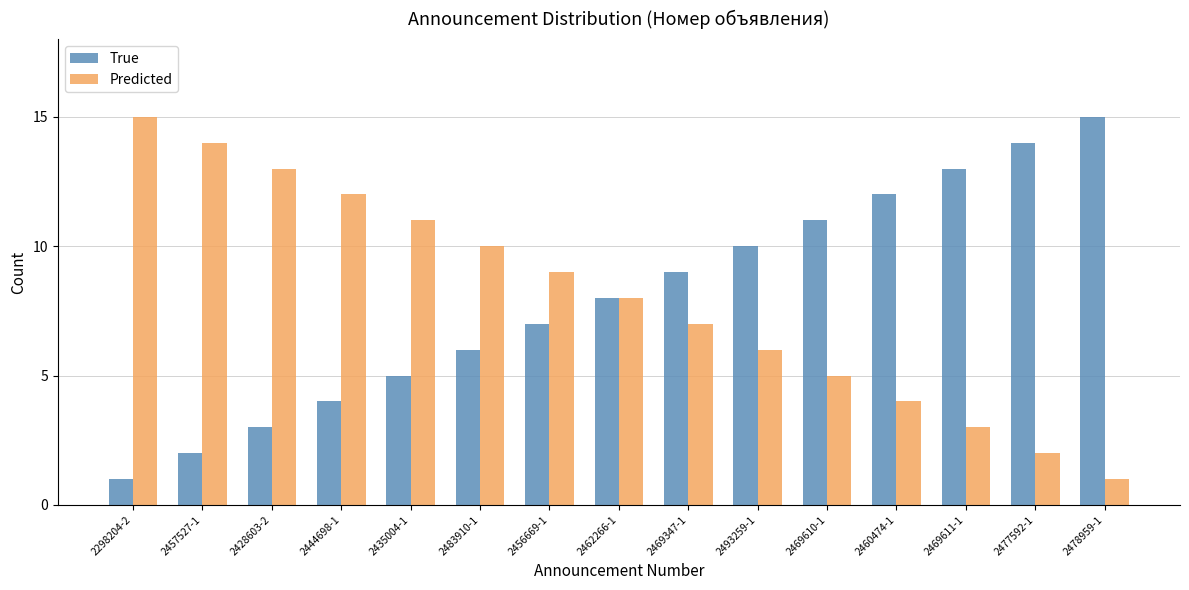

What are all the series names shown in the legend?

True, Predicted